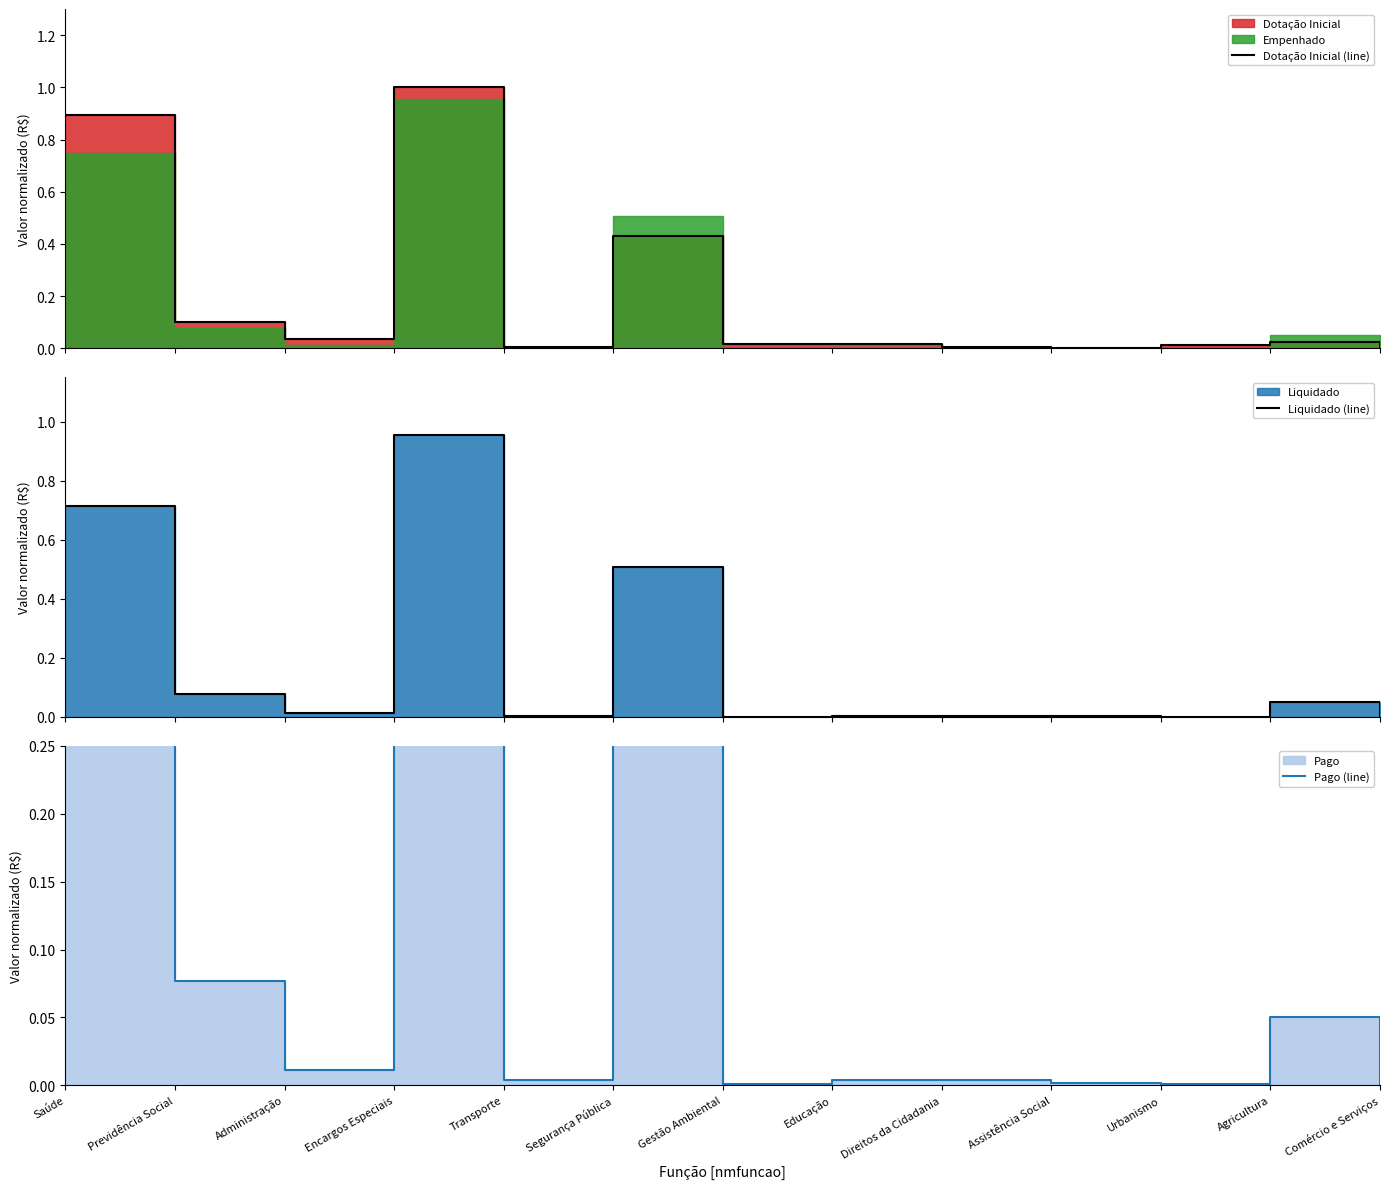

Is it true that Dotação Inicial (line) equals 0.1 at Administração?

False